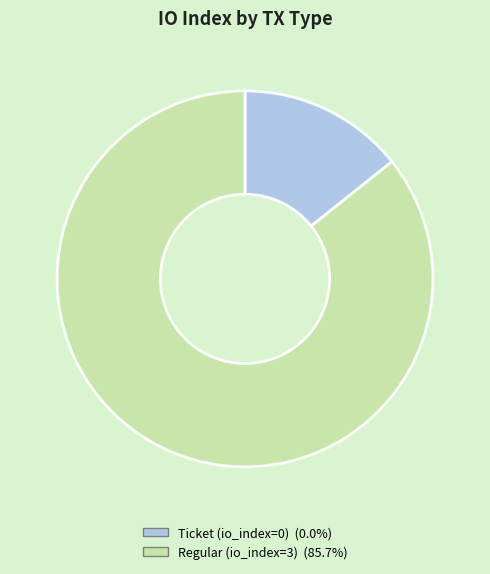

Does any single category account for the majority?

Yes